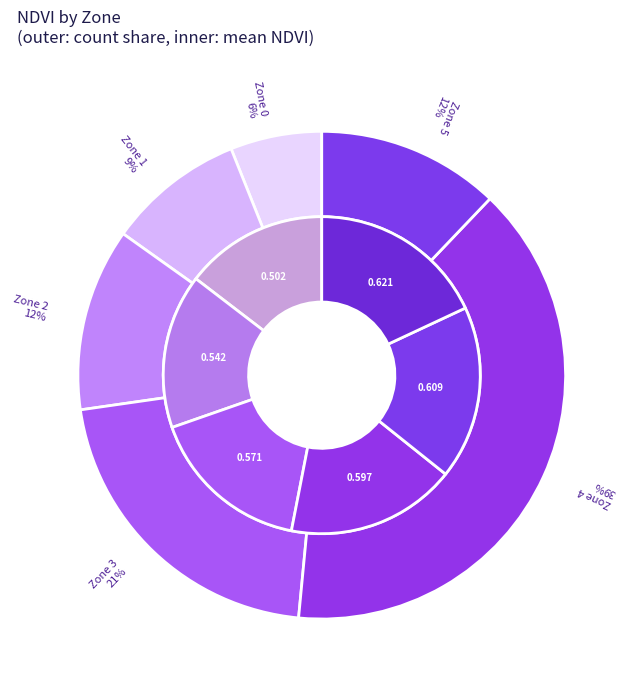

The Zone 0 slice represents 13% of the pie. True or false?

False